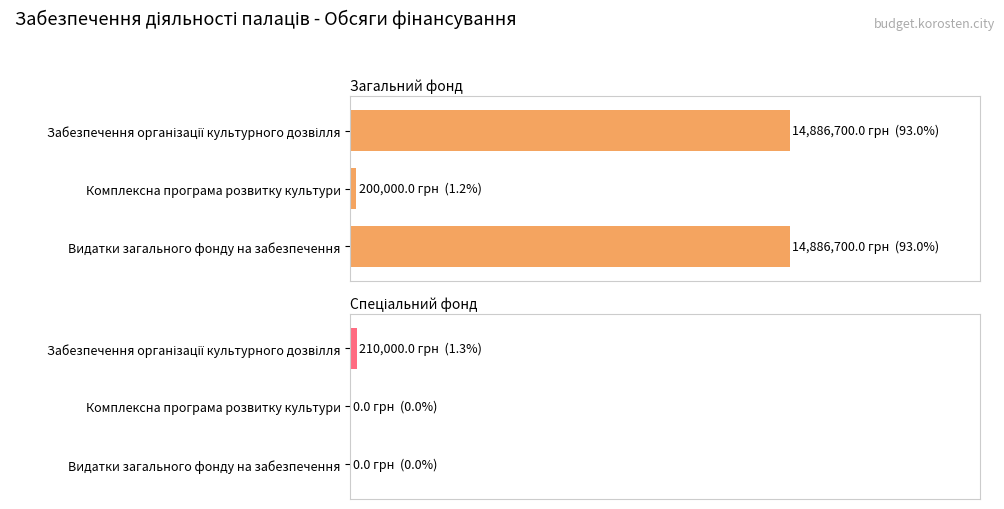

True or false: Спеціальний фонд has a value of 210000 at Забезпечення організації культурного дозвілля.

True